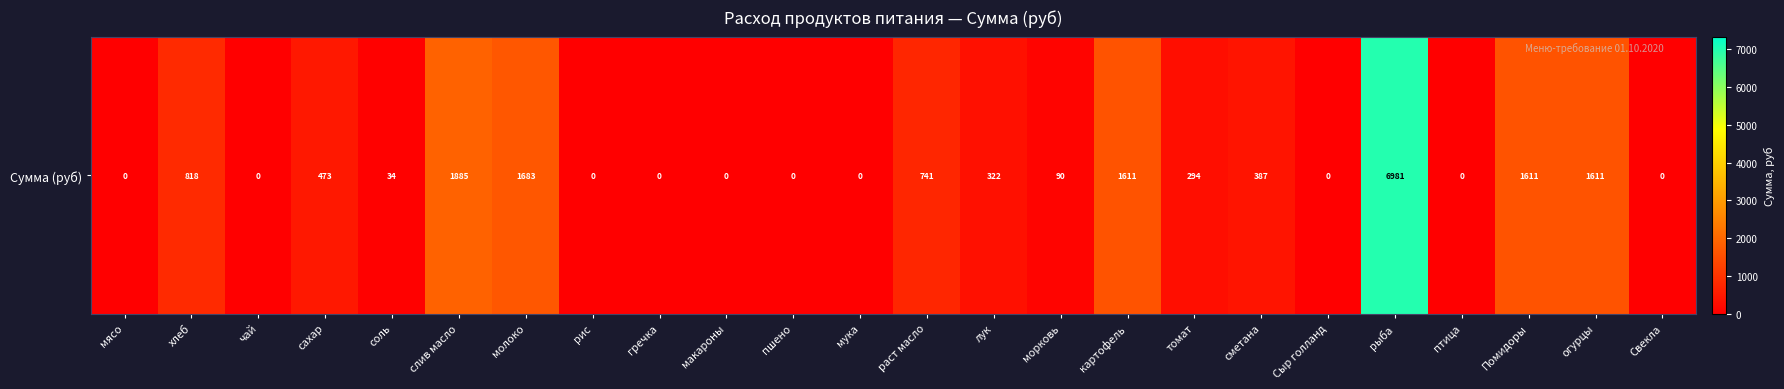

Rank the categories by value from highest to lowest.

рыба, слив масло, молоко, картофель, Помидоры, огурцы, хлеб, раст масло, сахар, сметана, лук, томат, морковь, соль, мясо, чай, рис, гречка, макароны, пшено, мука, Сыр голланд, птица, Свекла